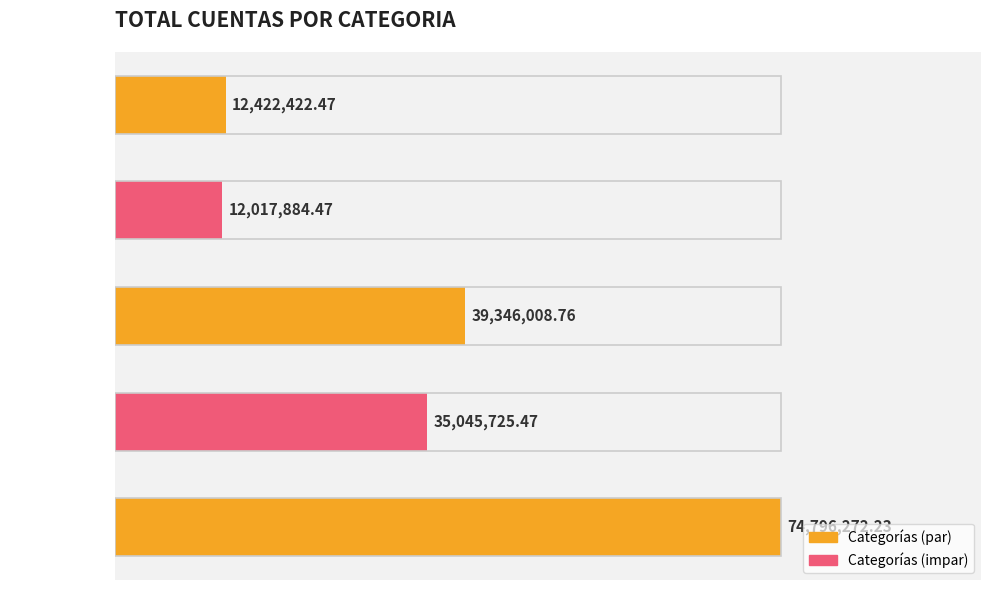

What is the average value?

34725662.7